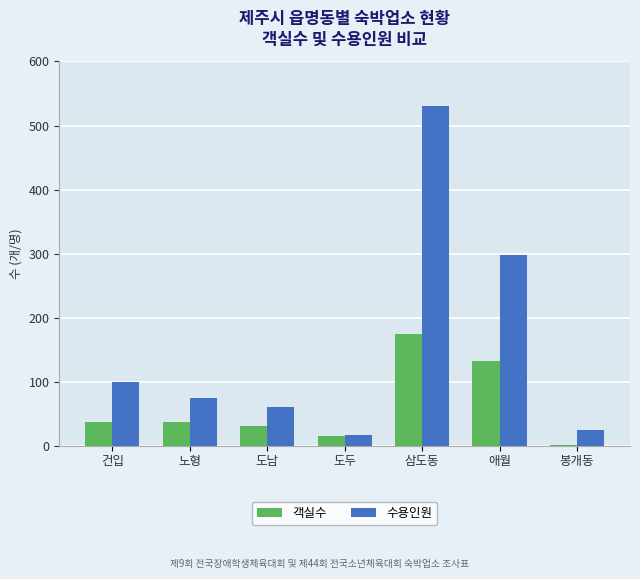

Reading left to right, transcribe all the data shown in this chart.

객실수: 건입=37	노형=37	도남=30	도두=15	삼도동=174	애월=133	봉개동=1
수용인원: 건입=99	노형=74	도남=60	도두=16	삼도동=530	애월=298	봉개동=25